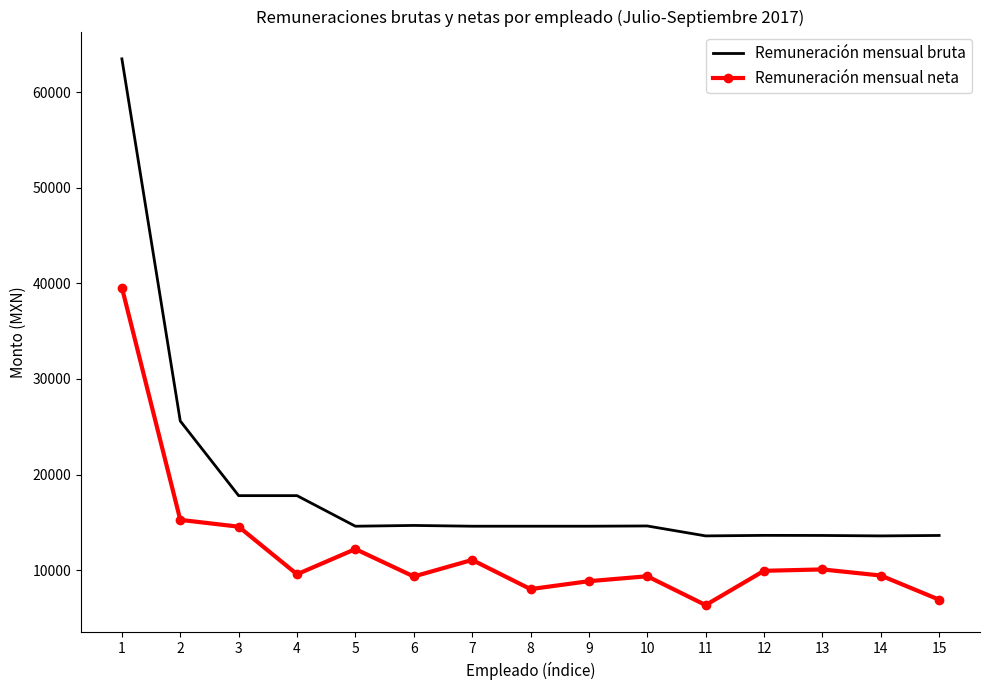

What is the total value across all series at 2?

40857.5